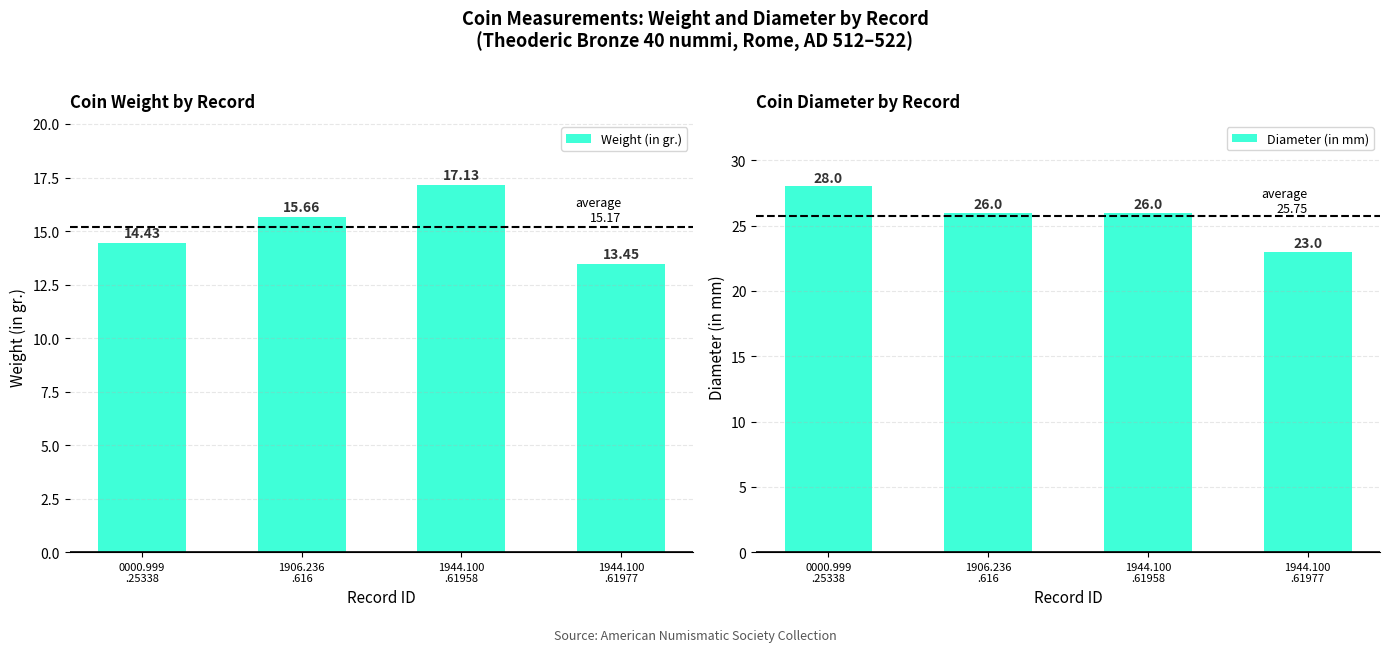

Reading right to left, transcribe all the data shown in this chart.

Weight (in gr.): 1944.100
.61977=13.4	1944.100
.61958=17.1	1906.236
.616=15.7	0000.999
.25338=14.4
Diameter (in mm): 1944.100
.61977=23.0	1944.100
.61958=26.0	1906.236
.616=26.0	0000.999
.25338=28.0